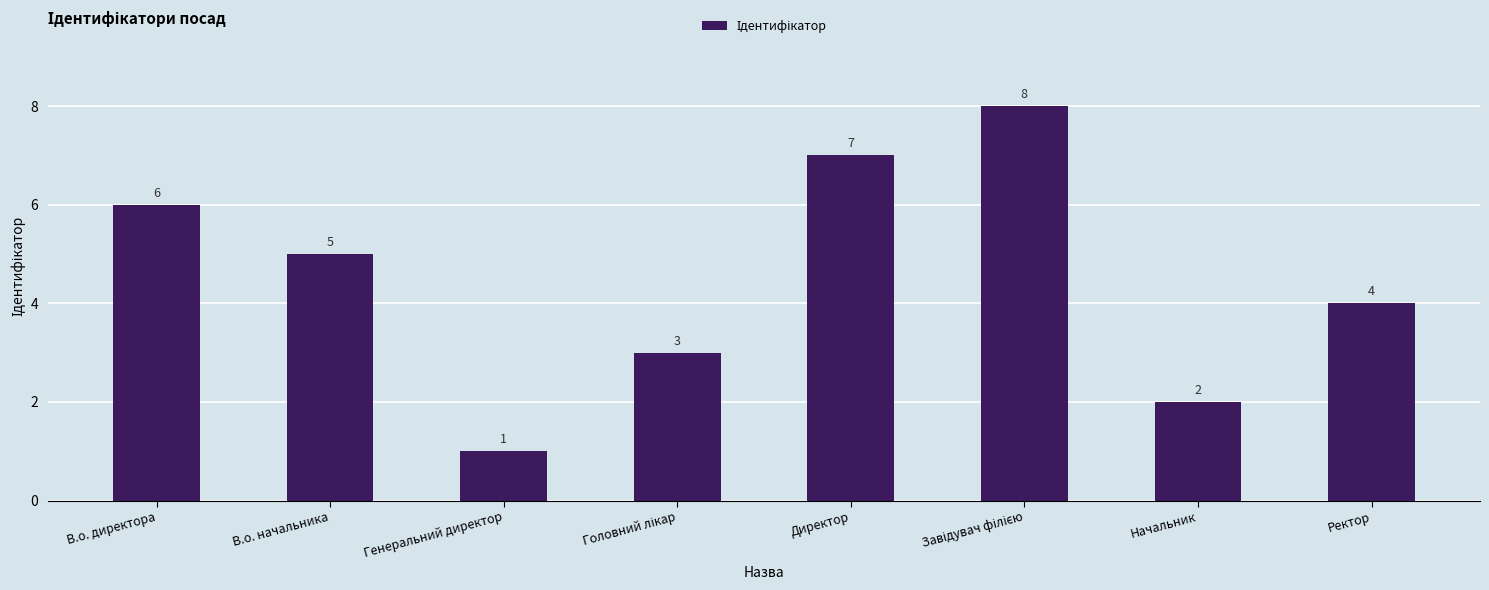

Read the value at Ректор.

4